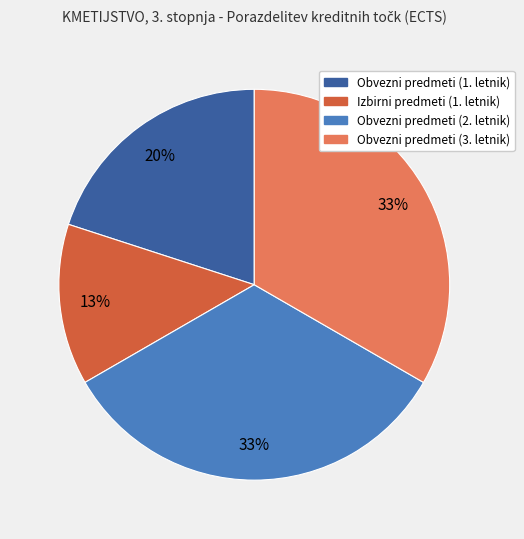

Is Obvezni predmeti (2. letnik) the majority of the pie?

No